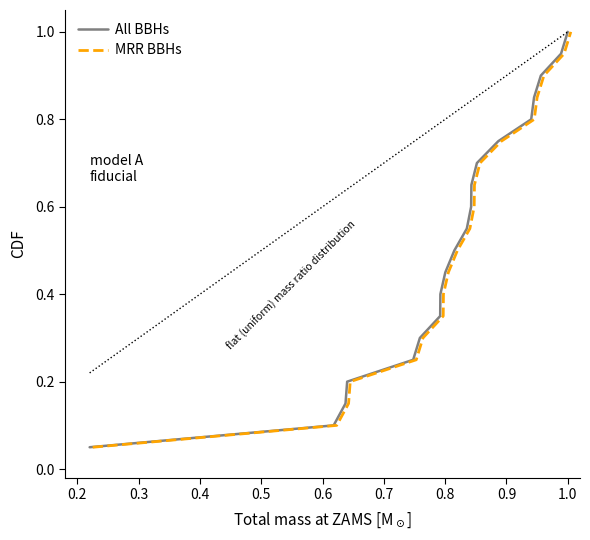

What is the sum of all All BBHs values?

10.5